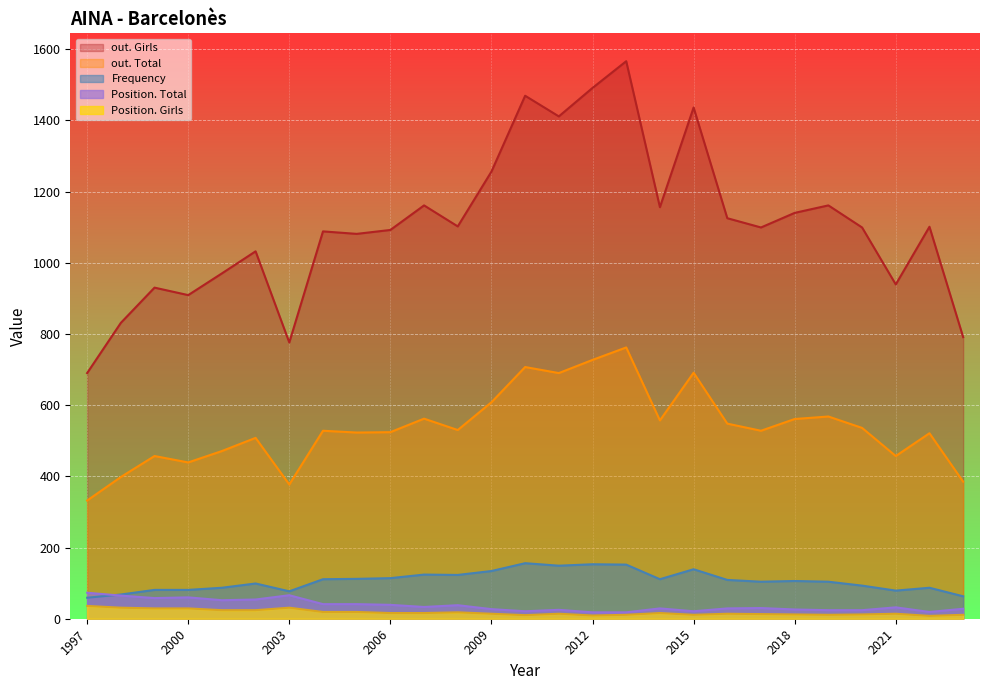

At how many categories does at least one series exceed 928?

22